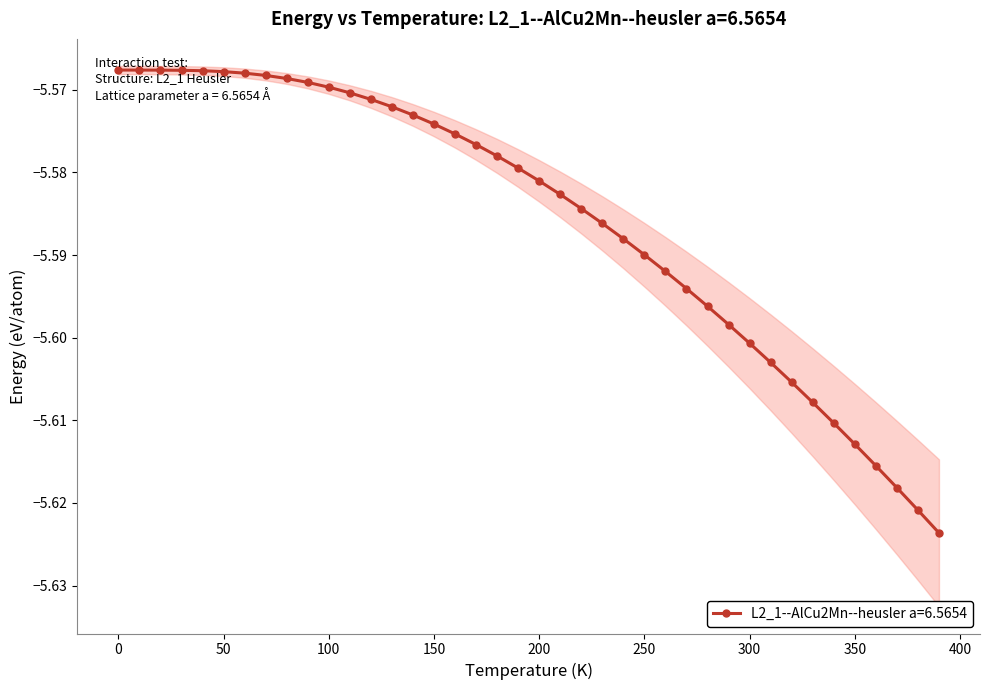

List the labels in order of value, largest first.

0.0, 10.0, 20.0, 30.0, 40.0, 50.0, 60.0, 70.0, 80.0, 90.0, 100.0, 110.0, 120.0, 130.0, 140.0, 150.0, 160.0, 170.0, 180.0, 190.0, 200.0, 210.0, 220.0, 230.0, 240.0, 250.0, 260.0, 270.0, 280.0, 290.0, 300.0, 310.0, 320.0, 330.0, 340.0, 350.0, 360.0, 370.0, 380.0, 390.0